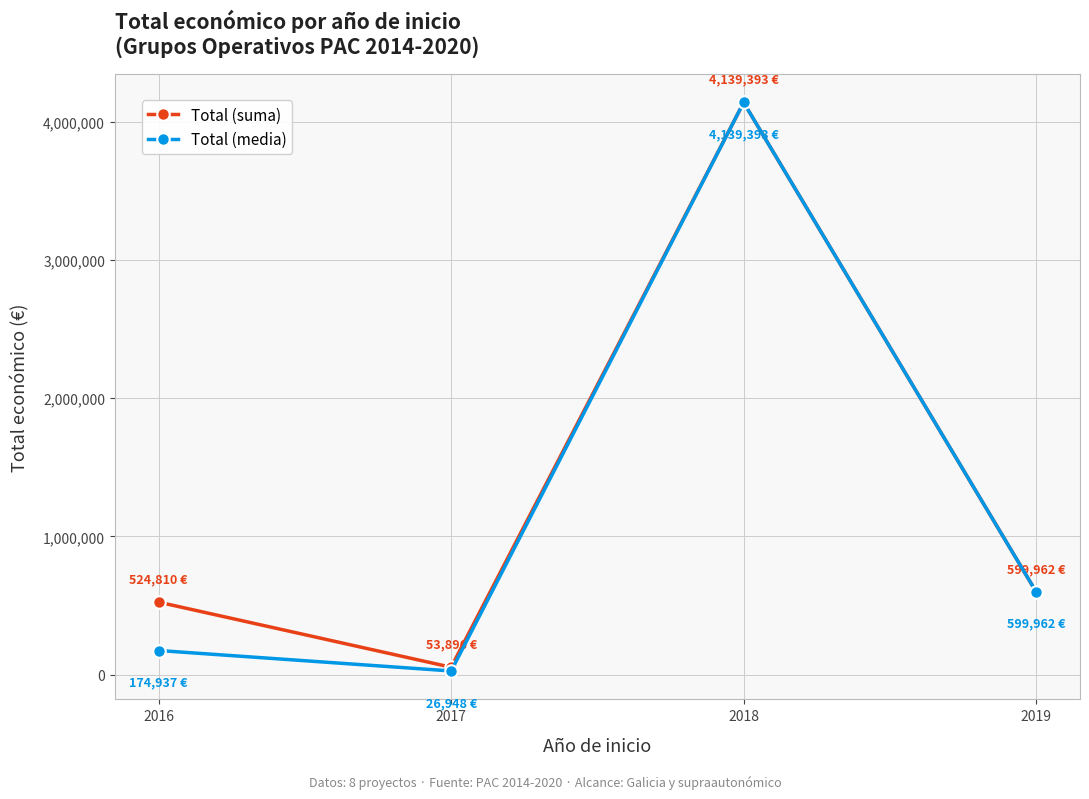

List the series in order of their overall mean, highest first.

Total (suma), Total (media)